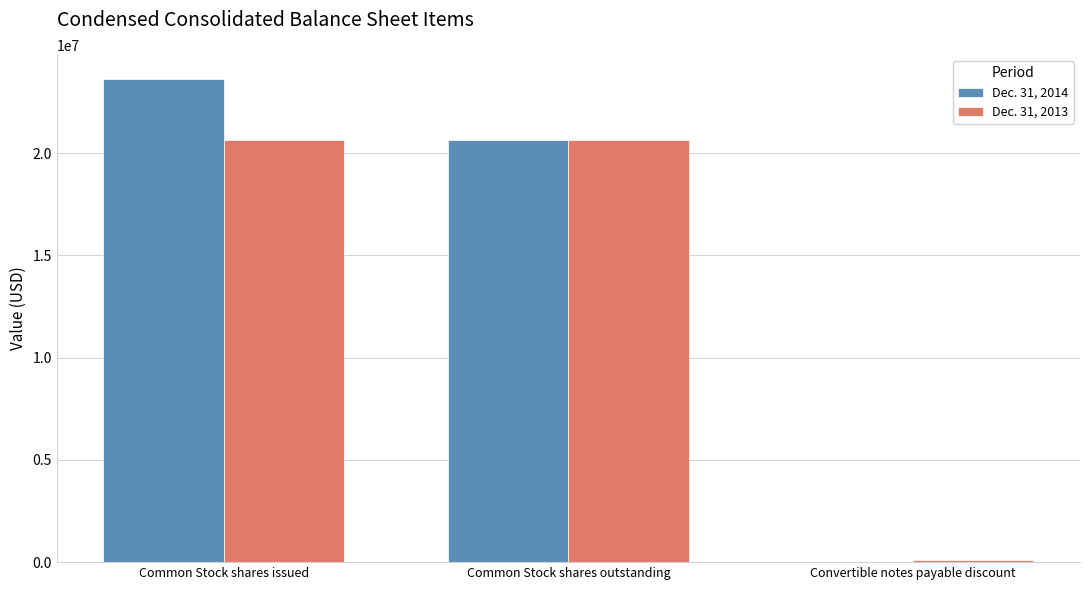

What are all the series names shown in the legend?

Dec. 31, 2014, Dec. 31, 2013